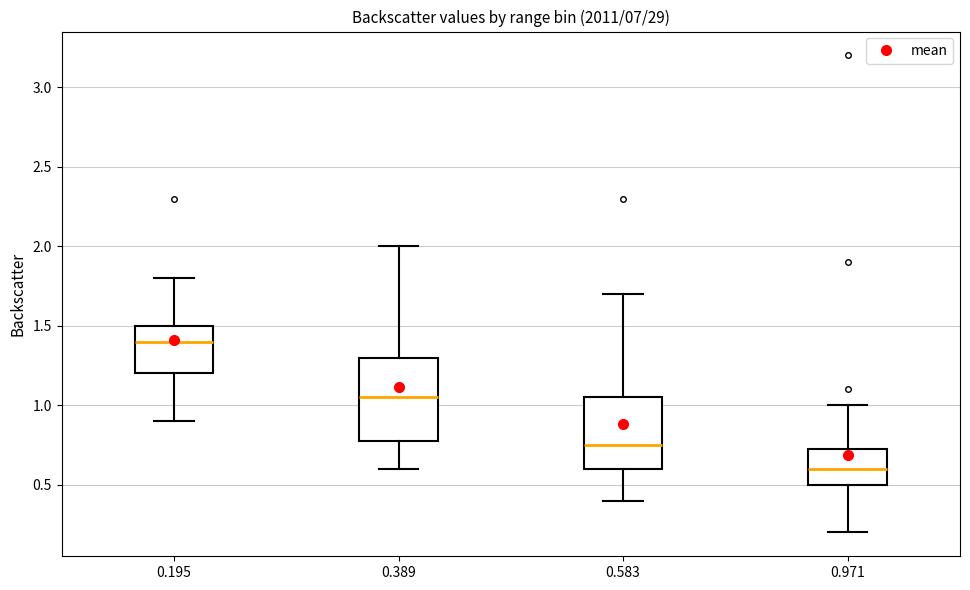

Which box is the tallest, from its lower edge to its upper edge?

0.389